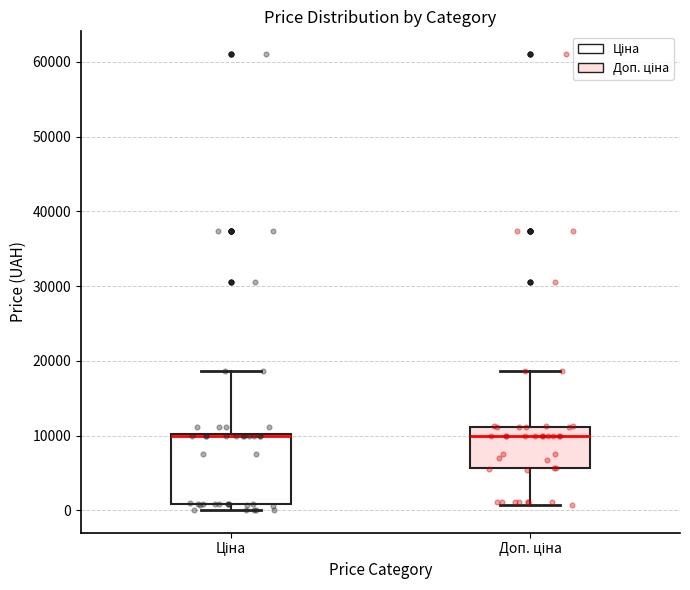

Reading left to right, transcribe this box plot: for each box, give where its median line is, the range the box spans, and where its two whiskers end, as read against the y-axis. The values are not printed on the chart, so give them approximately, as read against the axis.

Ціна: median 10000 (just below the box's upper edge), box 1000 to 10000, whiskers 0 to 19000
Доп. ціна: median 10000, box 6000 to 11000, whiskers 1000 to 19000